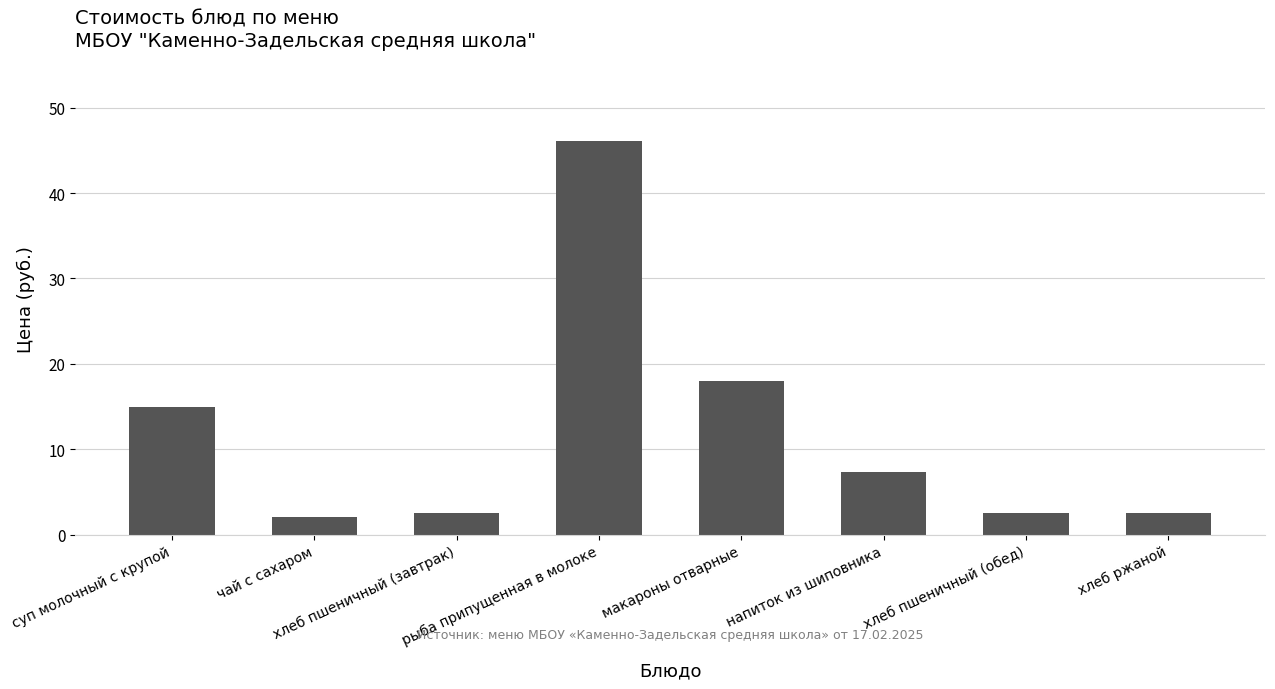

What is the change in value from суп молочный с крупой to хлеб ржаной?

-12.4